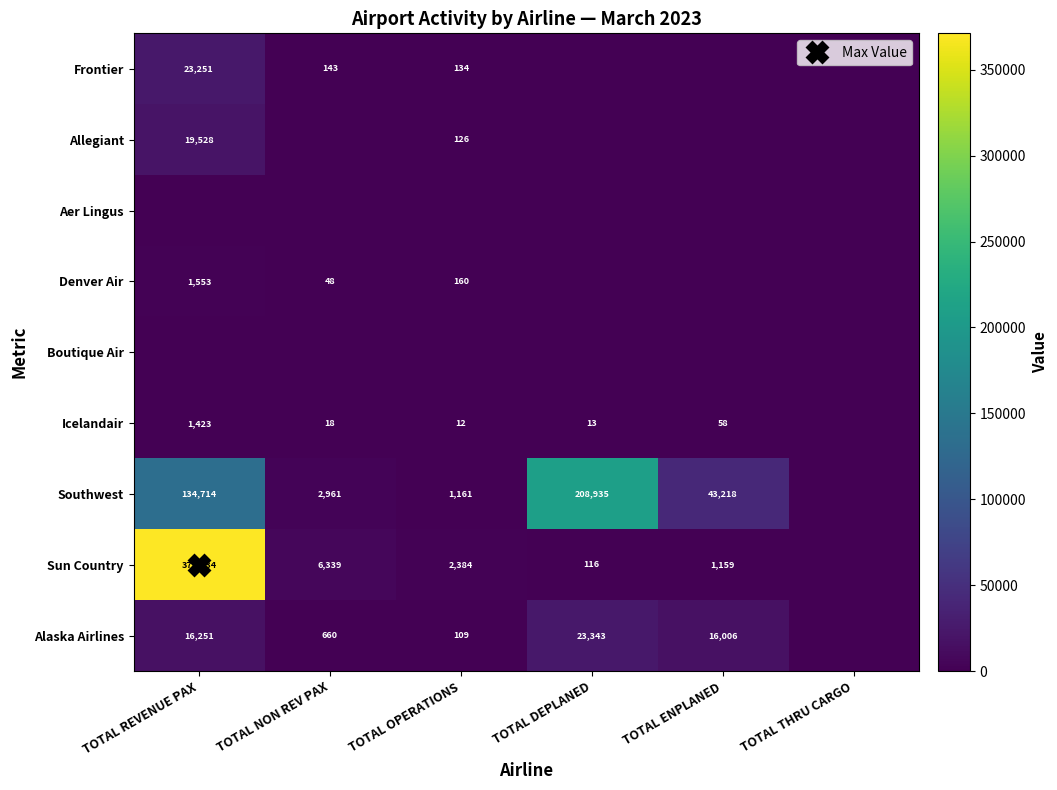

Which has a higher value, TOTAL REVENUE PAX or TOTAL ENPLANED?

TOTAL REVENUE PAX